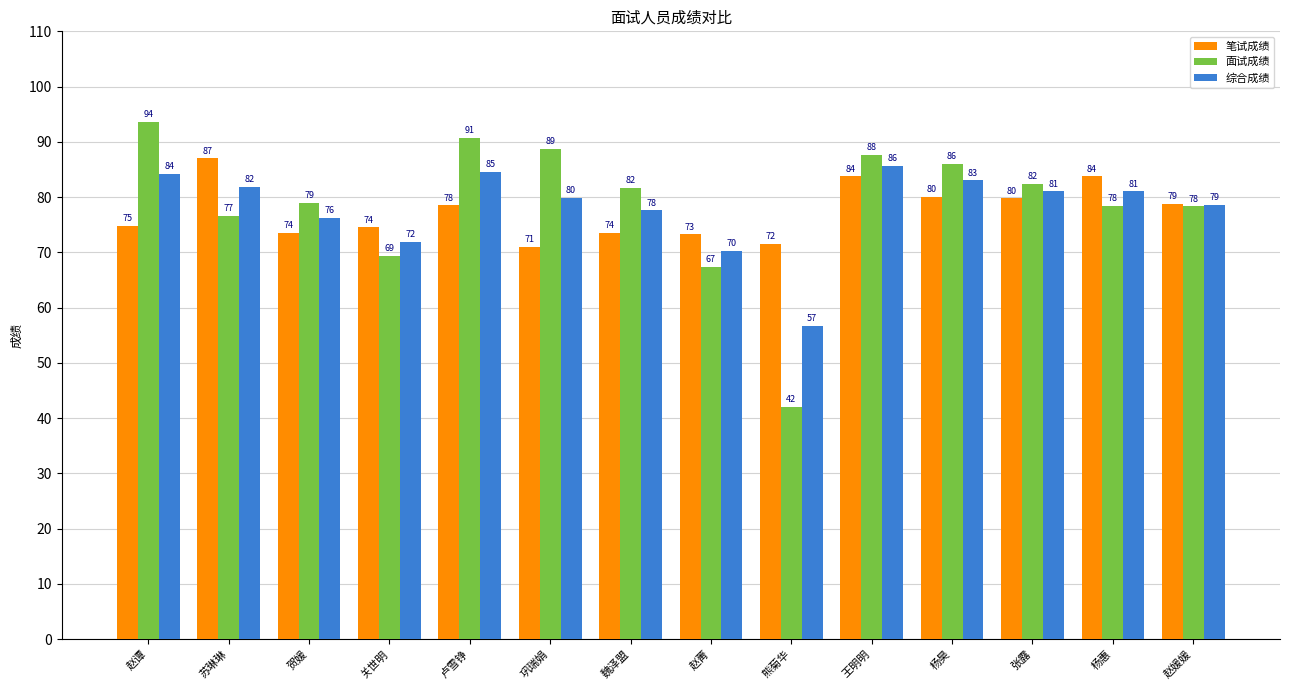

List the series in order of their peak value, lowest first.

综合成绩, 笔试成绩, 面试成绩